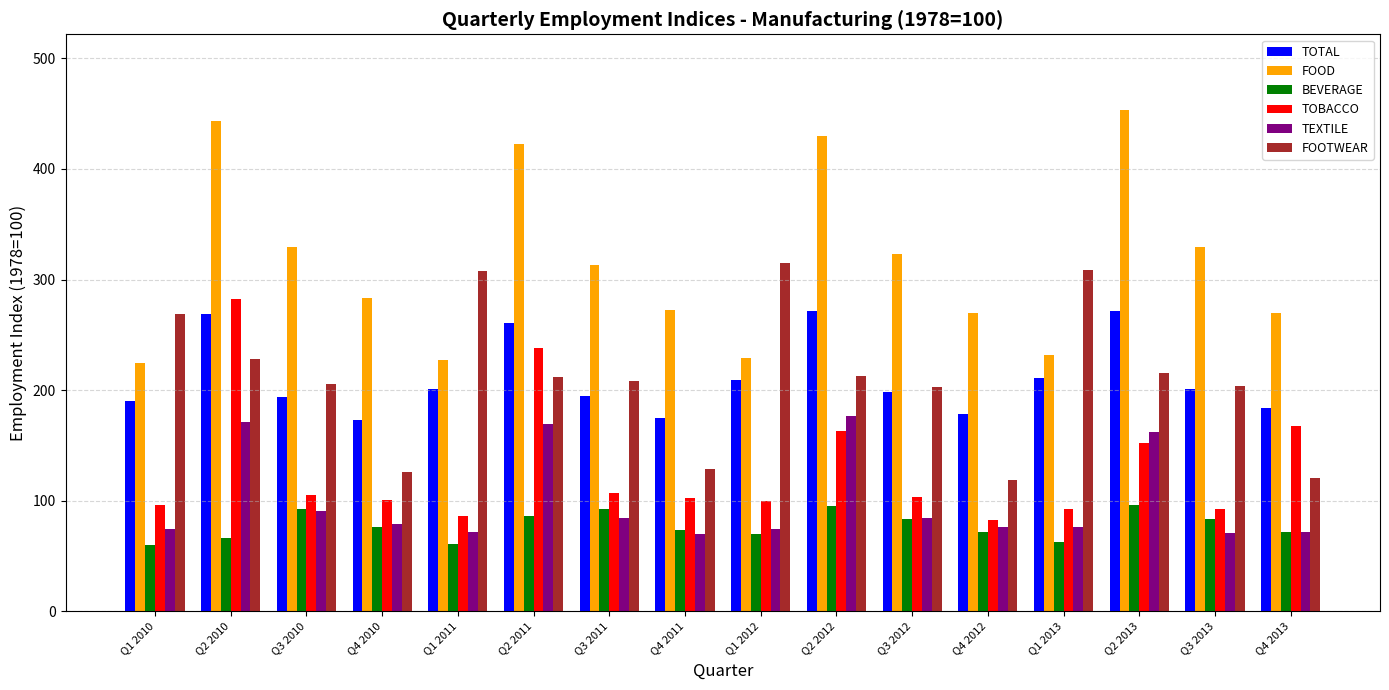

List the series in order of their peak value, highest first.

FOOD, FOOTWEAR, TOBACCO, TOTAL, TEXTILE, BEVERAGE